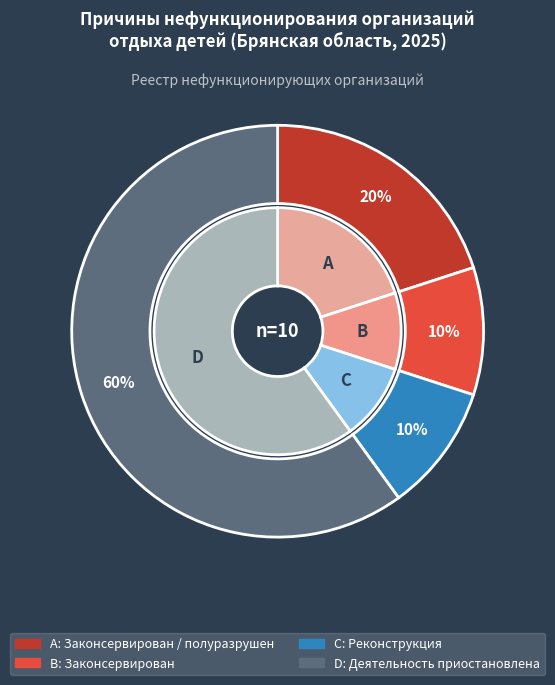

Rank the categories by value from lowest to highest.

Законсервирован, Реконструкция, Законсервирован / полуразрушен, Деятельность приостановлена